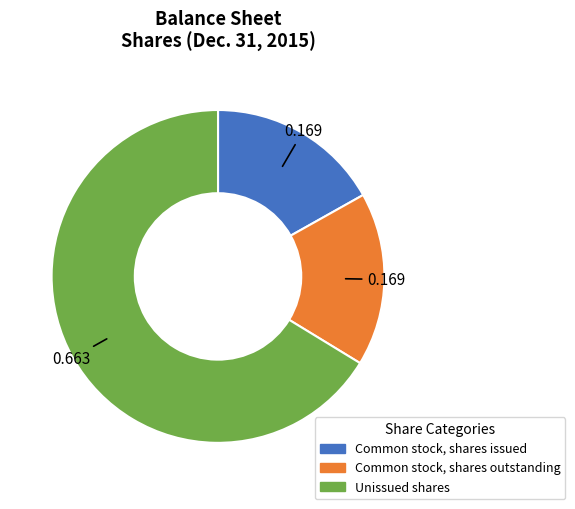

Combined, do Common stock, shares issued and Common stock, shares outstanding account for over 50%?

No